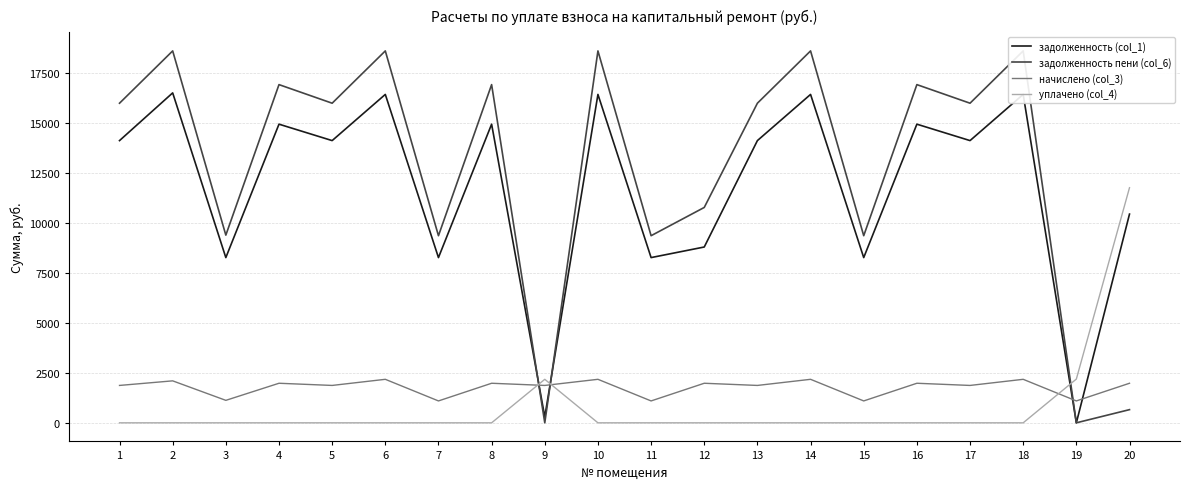

What is the difference between the highest and lowest values at 18?

18612.5